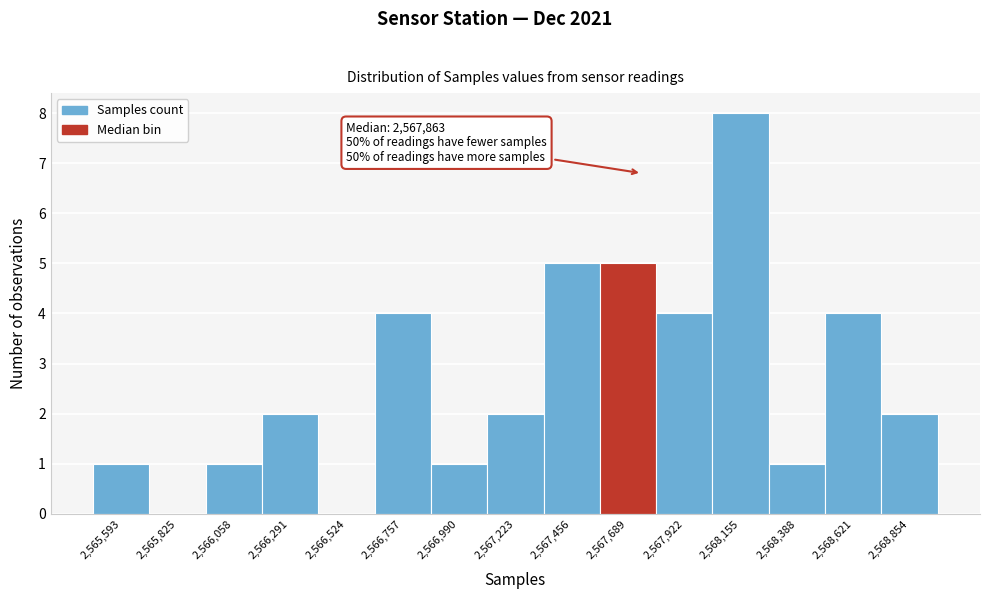

Reading left to right, list all the values displayed in this chart.

2,565,593=1	2,565,825=0	2,566,058=1	2,566,291=2	2,566,524=0	2,566,757=4	2,566,990=1	2,567,223=2	2,567,456=5	2,567,689=5	2,567,922=4	2,568,155=8	2,568,388=1	2,568,621=4	2,568,854=2